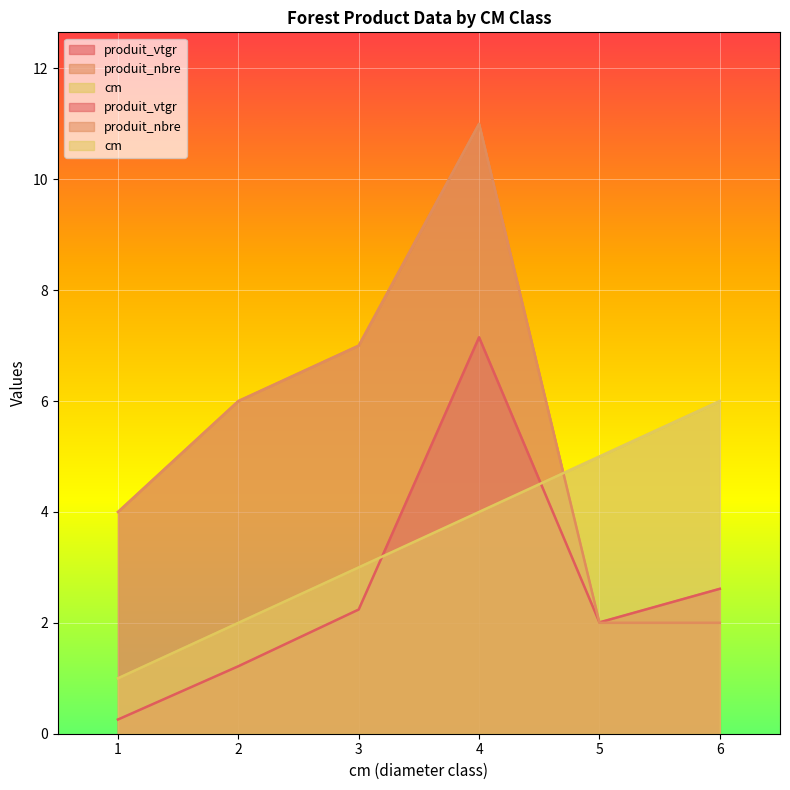

At which category does produit_nbre reach its first local peak?

4